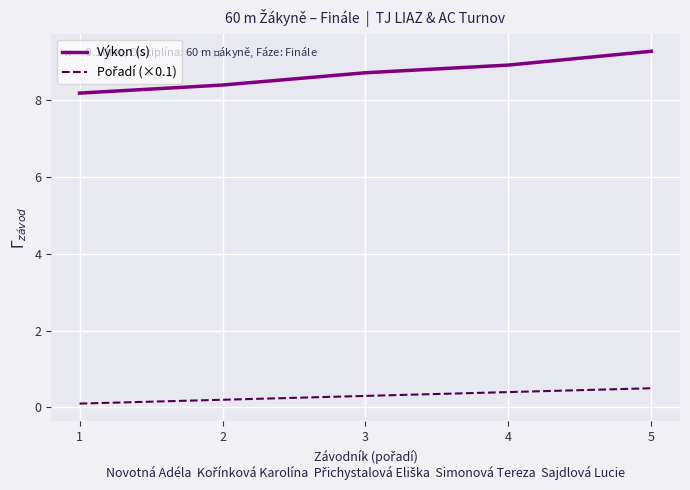

The Výkon (s) series shows 8.2 at 1. True or false?

True